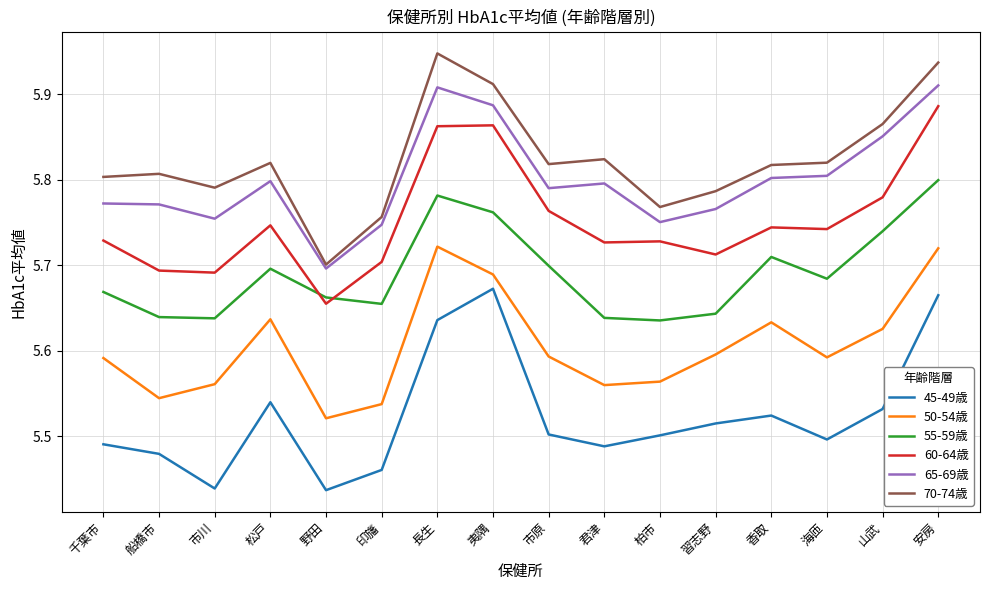

Is this an area chart (filled region under the line)?

No